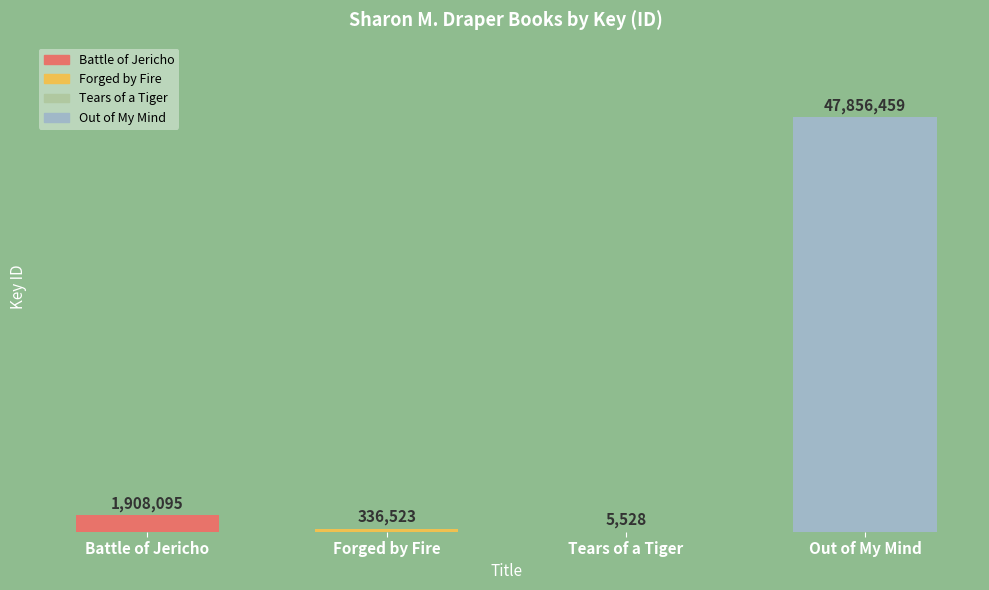

Which label corresponds to the largest value in the chart?

Out of My Mind